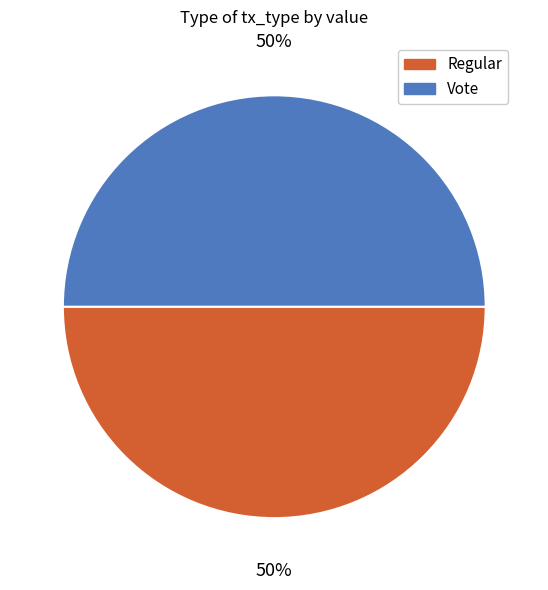

Approximately how many times larger is the value at Vote compared to Regular?

1.0